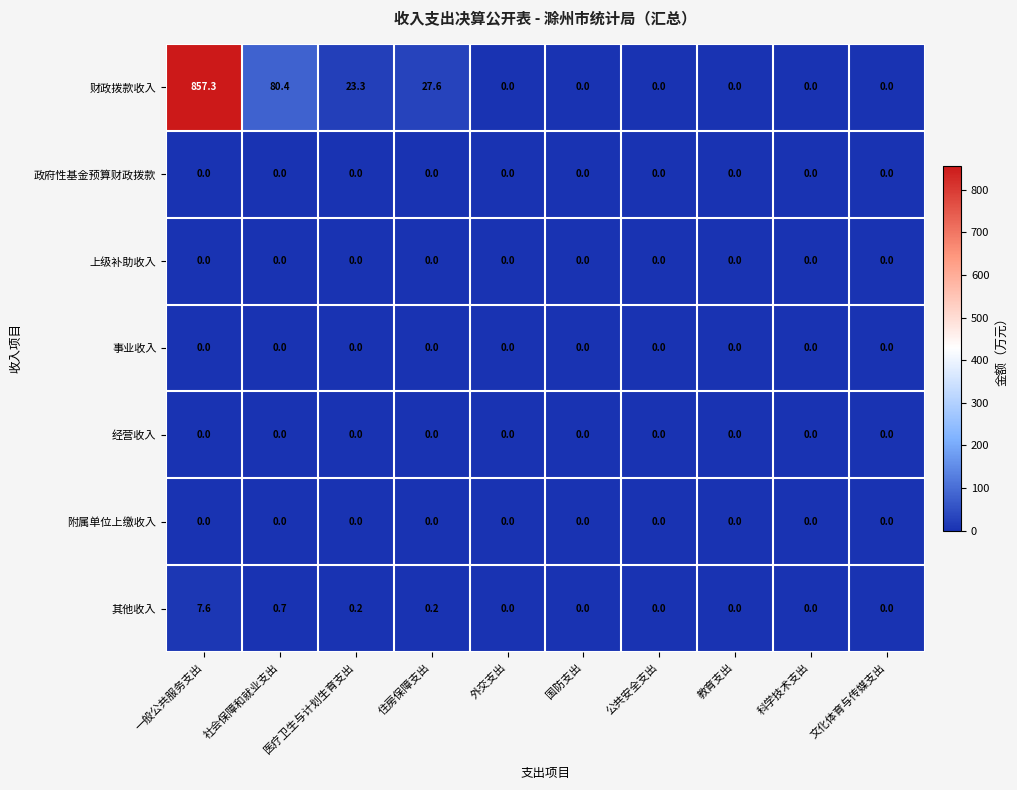

The 其他收入 series shows 0.0 at 外交支出. True or false?

True